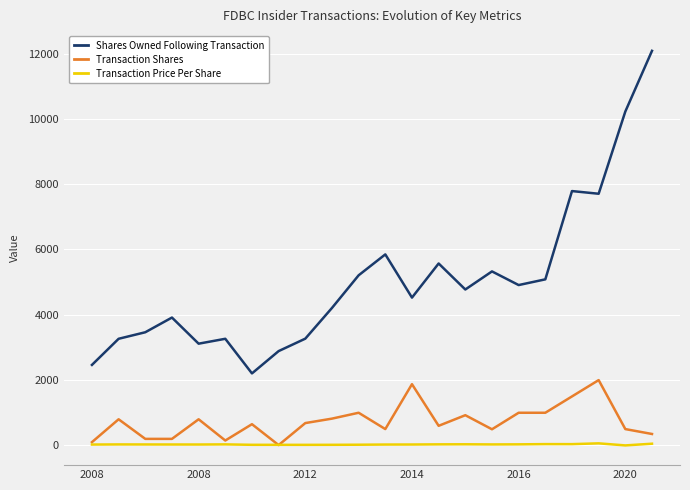

Rank the series by their maximum value, from highest to lowest.

Shares Owned Following Transaction, Transaction Shares, Transaction Price Per Share